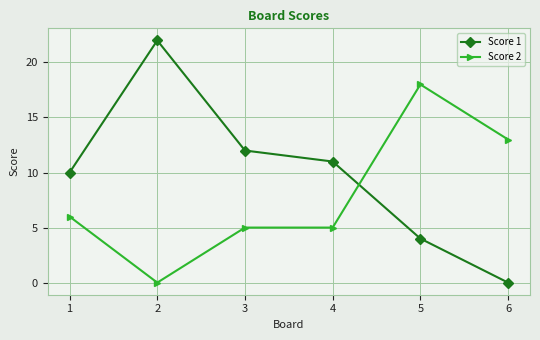

What is the maximum value shown in the chart?

22